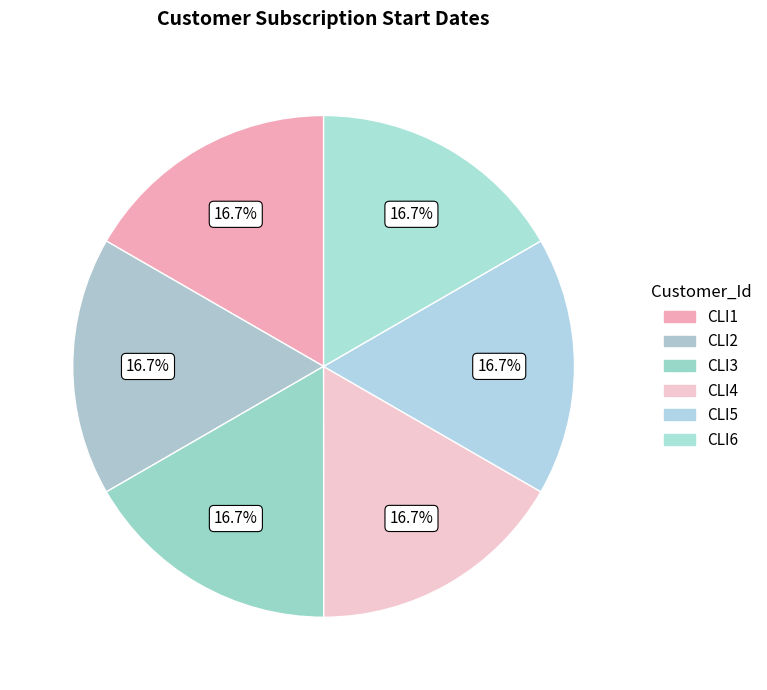

Is the sum of CLI4 and CLI5 greater than half?

No